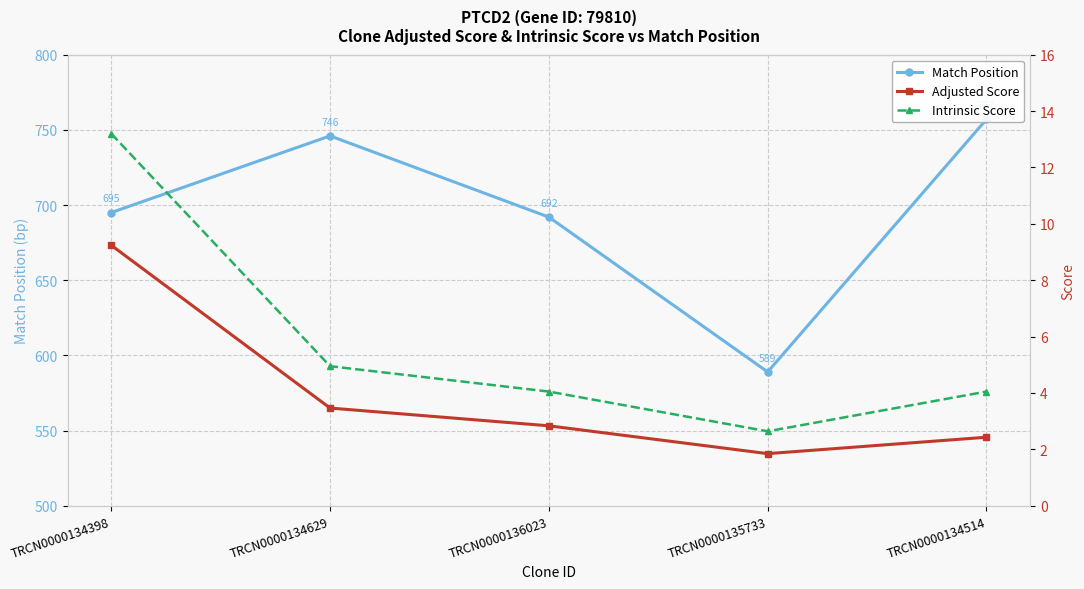

How many values in the Adjusted Score series are below 2?

1